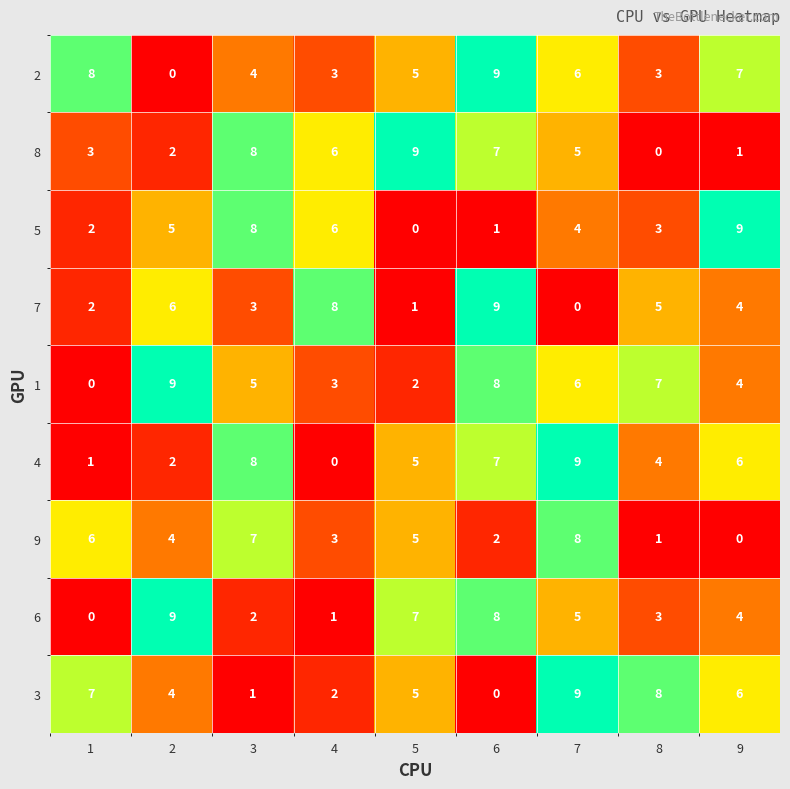

Between 1 and 7, which series saw the biggest shift?

4